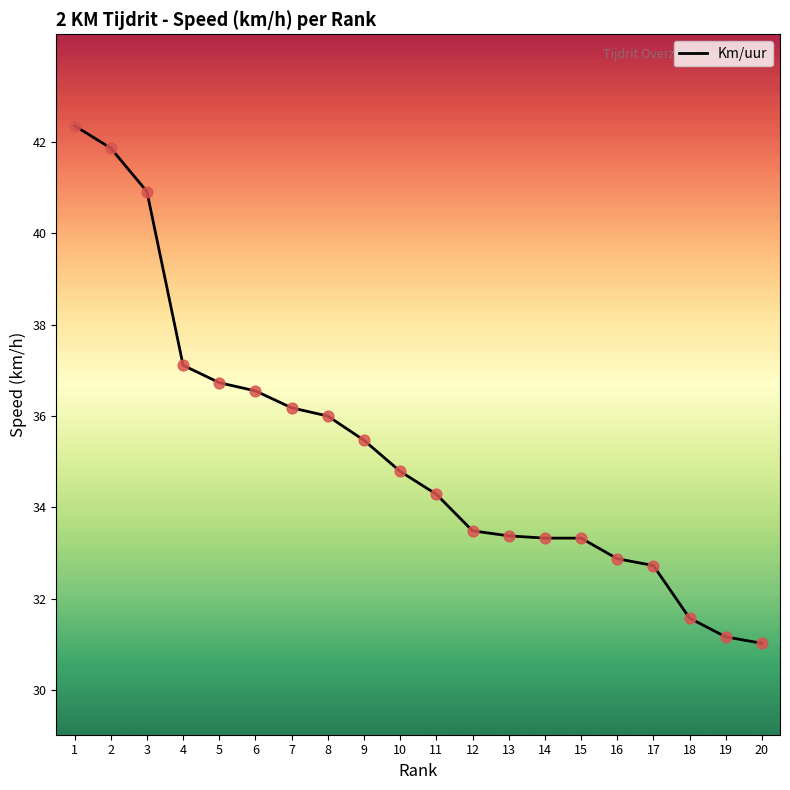

What is the ratio of the value at 2 to the value at 13?

1.3